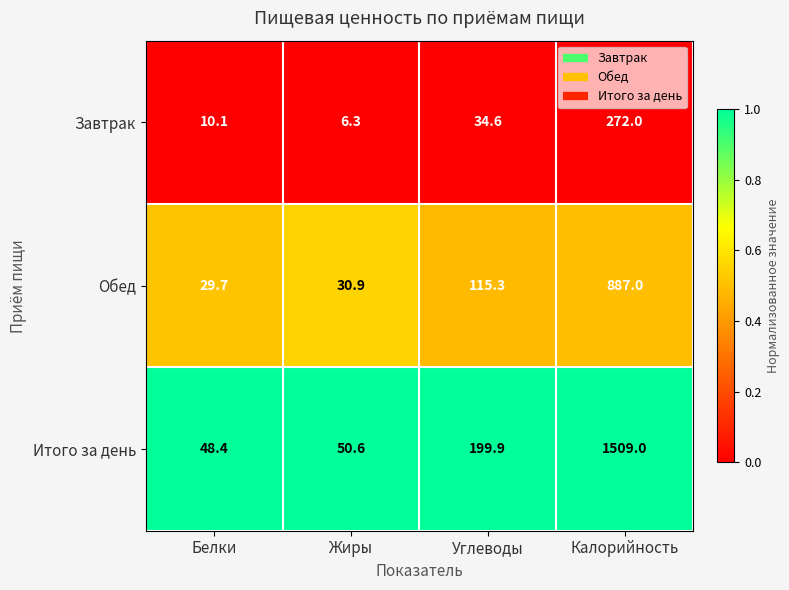

Rank the series by their average value, from lowest to highest.

Завтрак, Обед, Итого за день